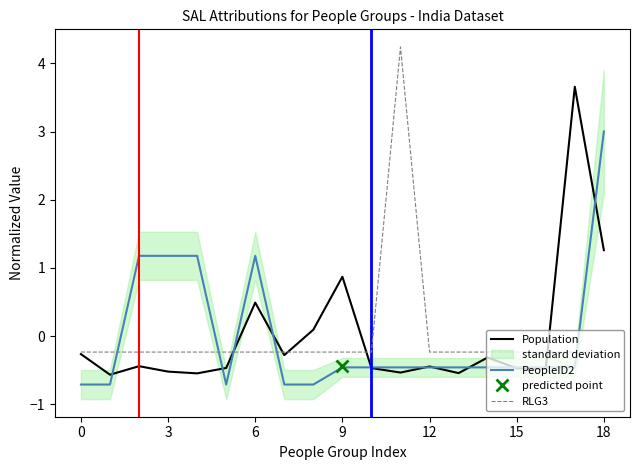

What is the difference between the maximum and minimum values in the RLG3 series?

4.5